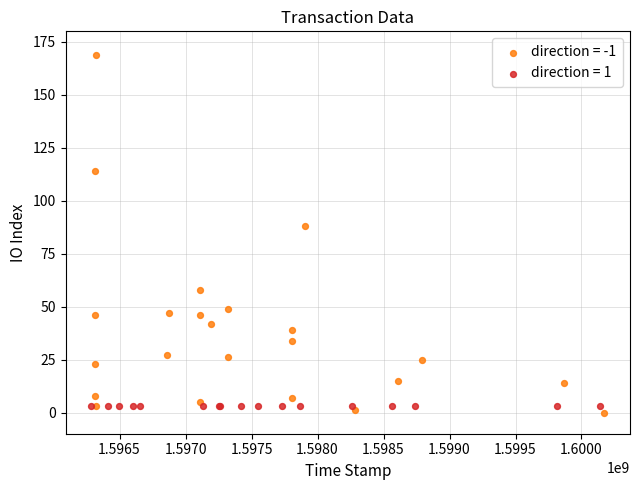

Which series contains the highest Y value?

direction = -1